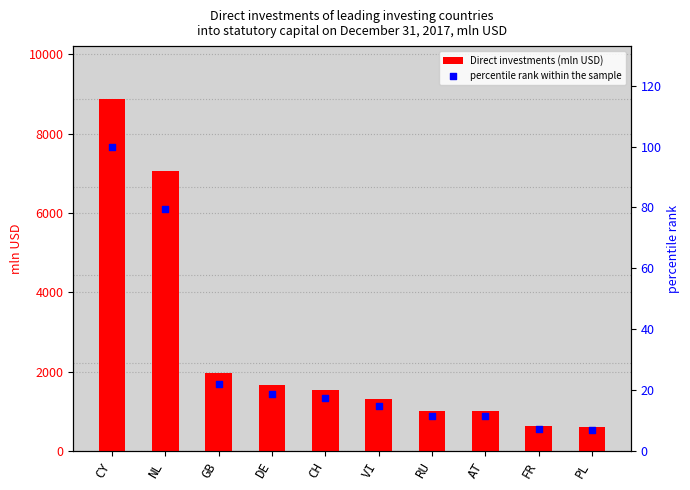

Is the value of Direct investments (mln USD) at AT greater than the value of percentile rank within the sample at NL?

Yes